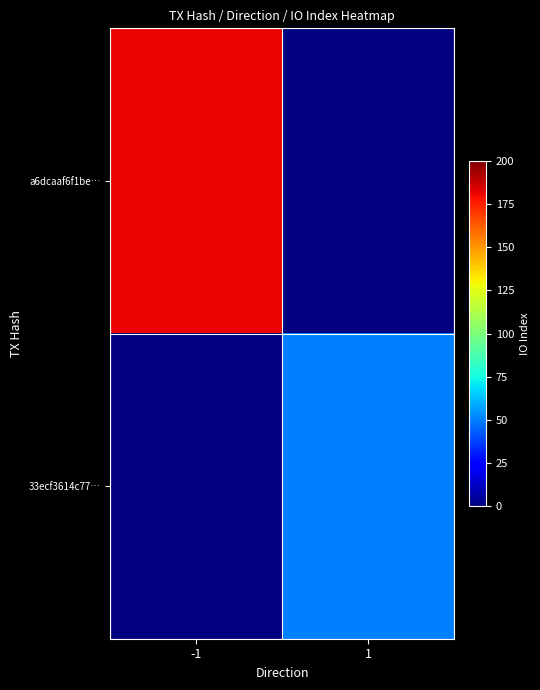

List the series in order of their overall mean, highest first.

a6dcaaf6f1be…, 33ecf3614c77…